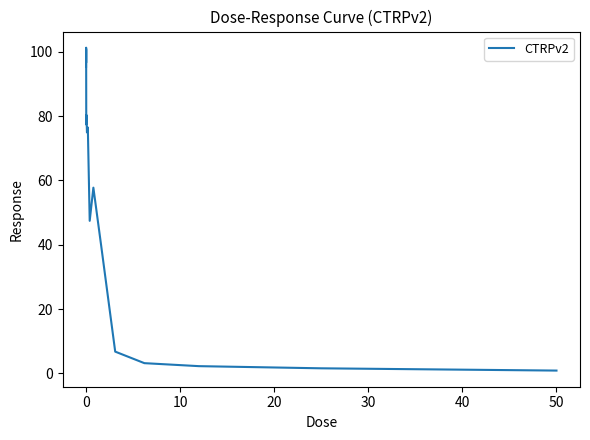

How many categories are shown in the chart?

16